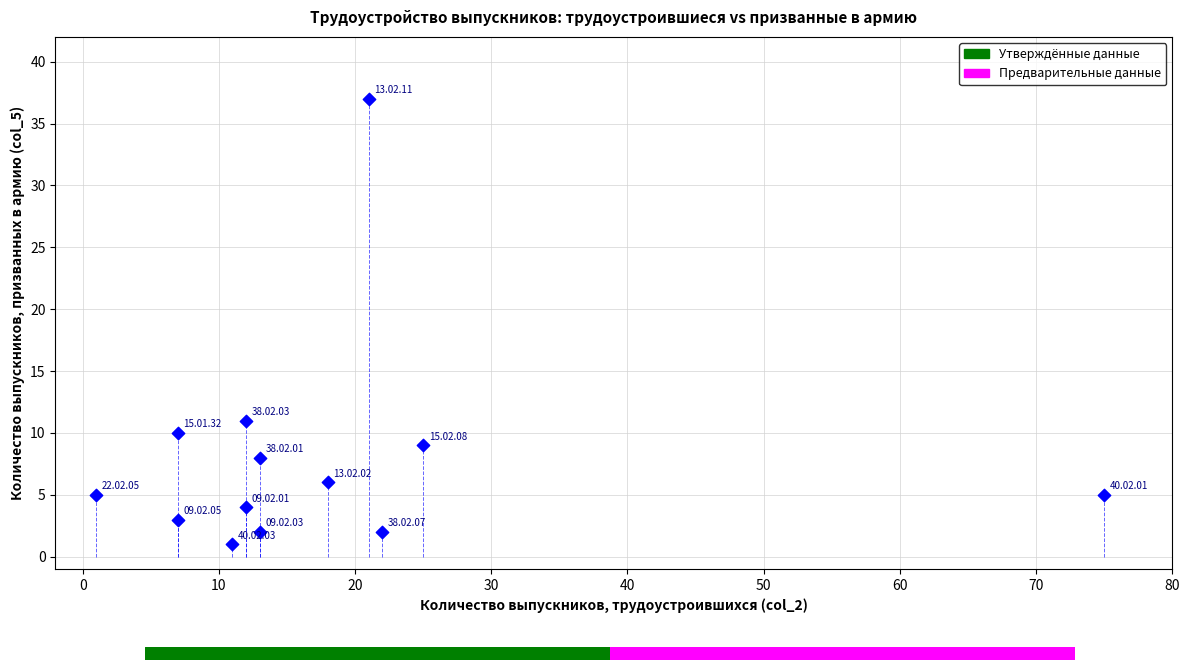

What Y value in the scatter plot is closest to 19?

11